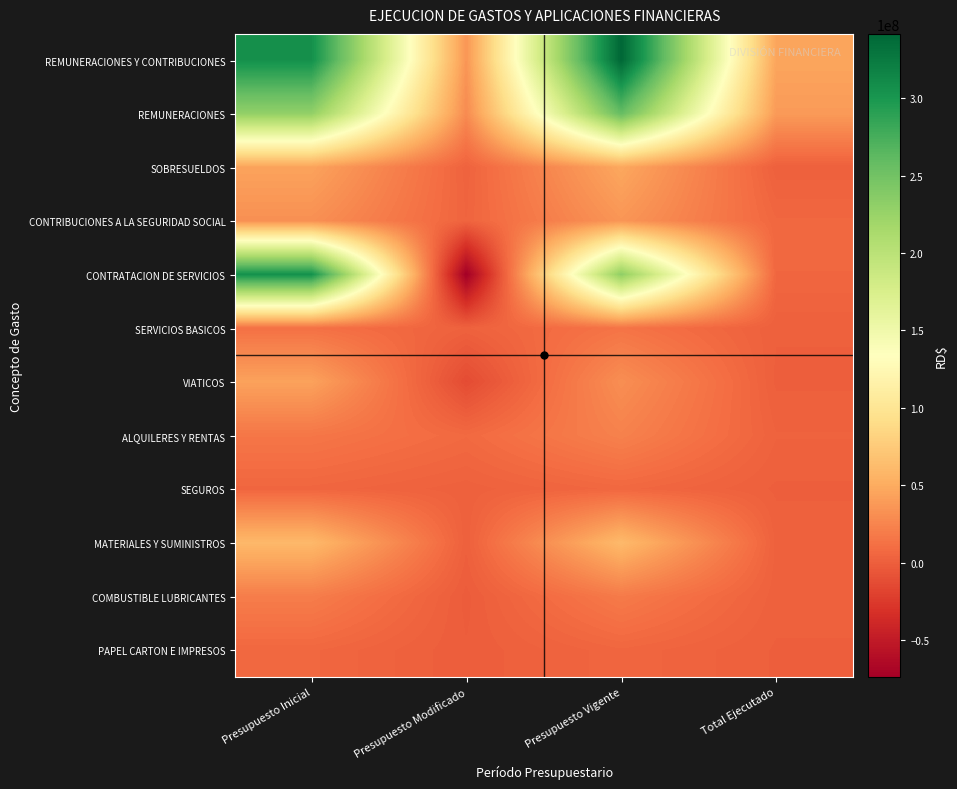

Between Presupuesto Inicial and Presupuesto Modificado, which is larger?

Presupuesto Inicial